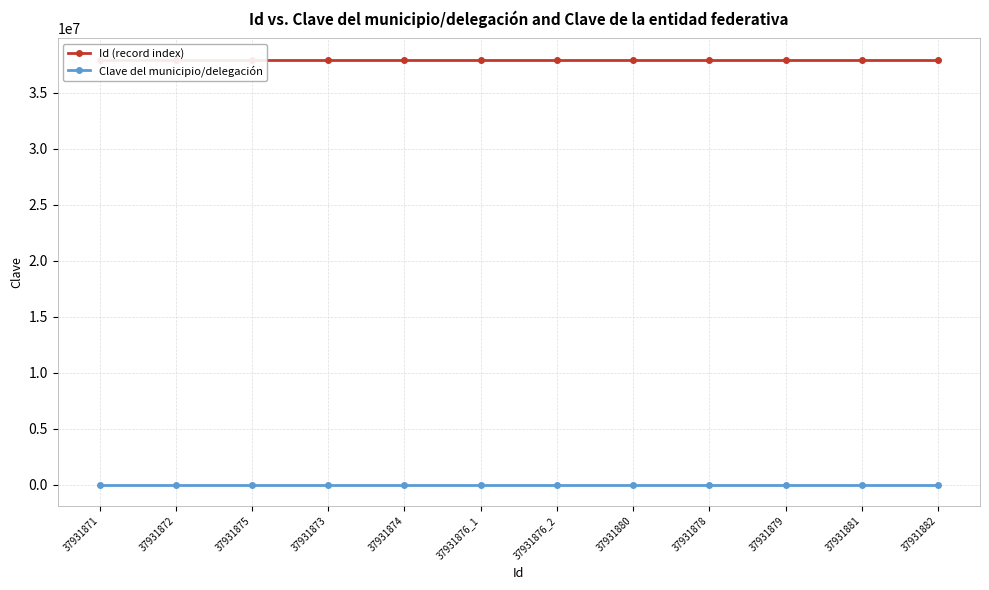

How many lines are shown in the chart?

2